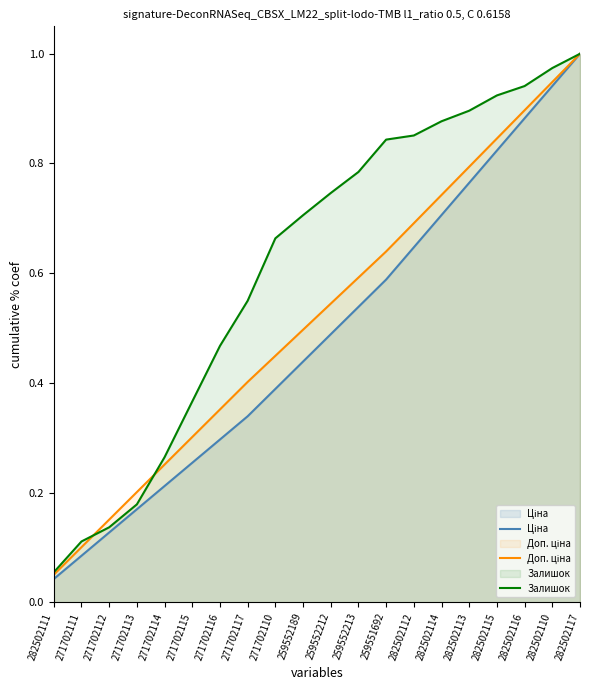

What is the approximate value of Ціна at 271702113?

0.2